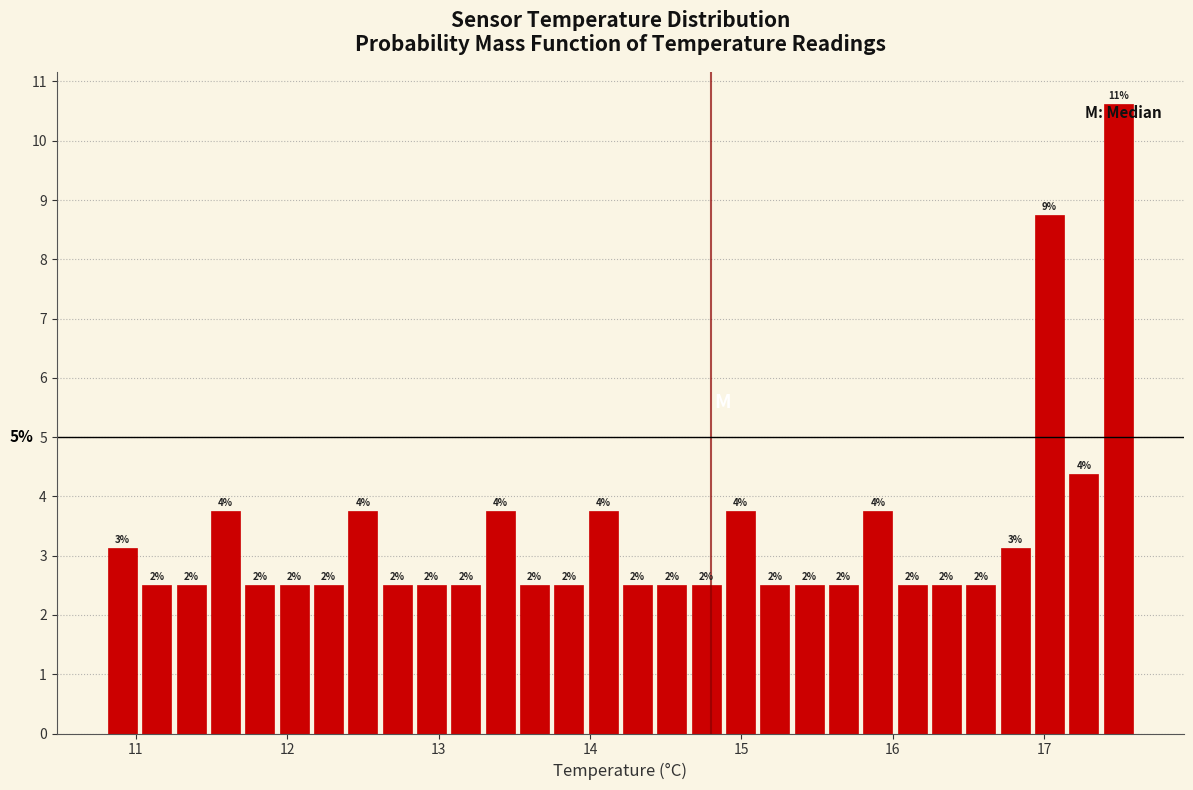

Read against the x-axis, roughly where is the centre of the tallest bar?

17.5